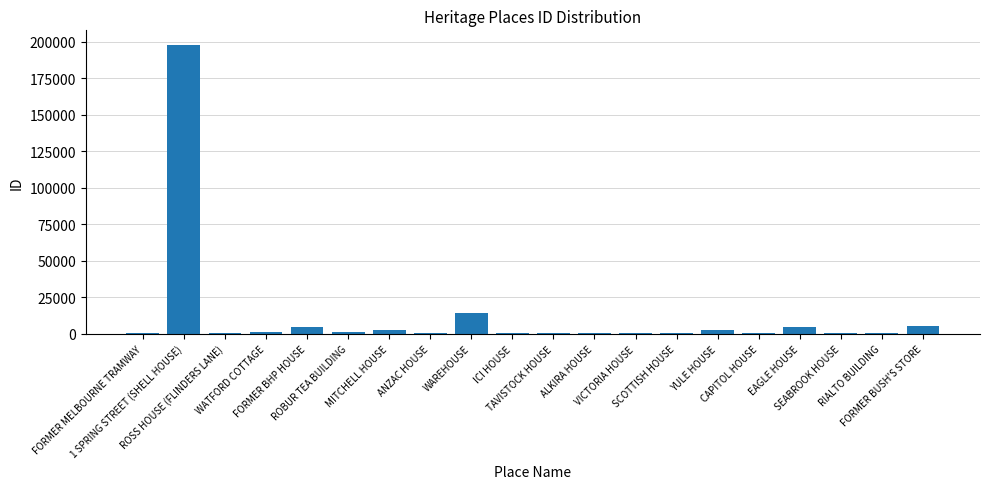

The chart shows a value of 5235 at FORMER BUSH'S STORE. True or false?

True